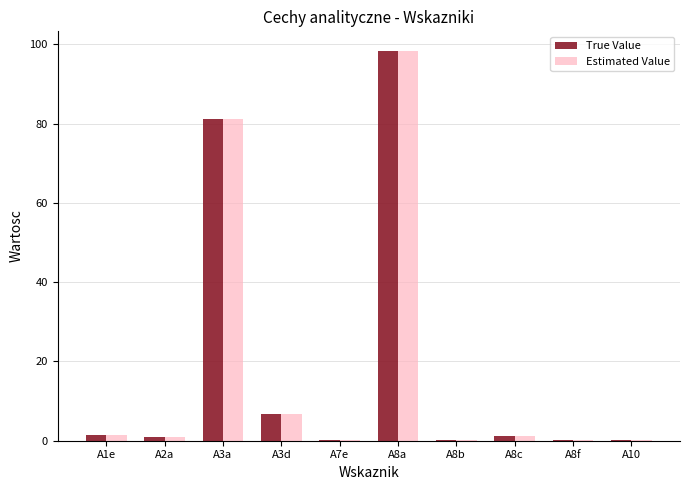

At which category does the chart reach its peak across all series?

A8a